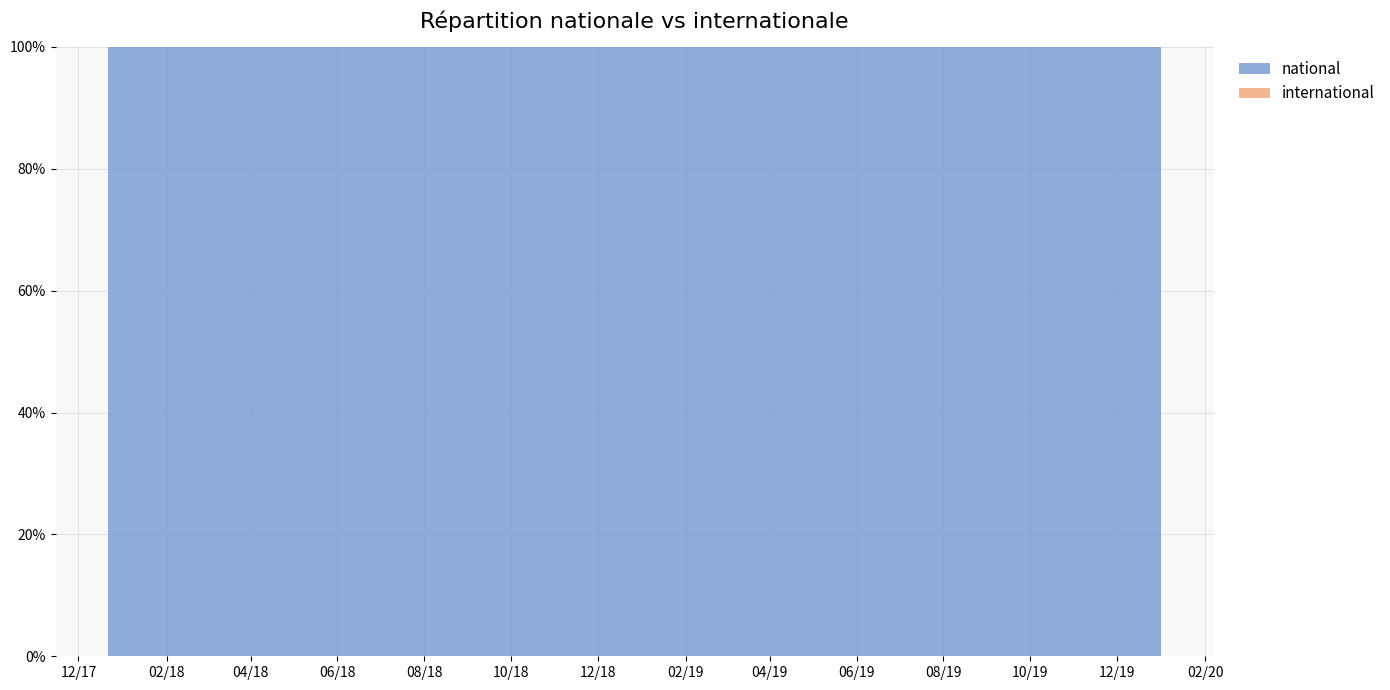

Reading left to right, list all the values displayed in this chart.

national: 502	502	502	502	502	507	507	507	507
international: 0	0	0	0	0	0	0	0	0